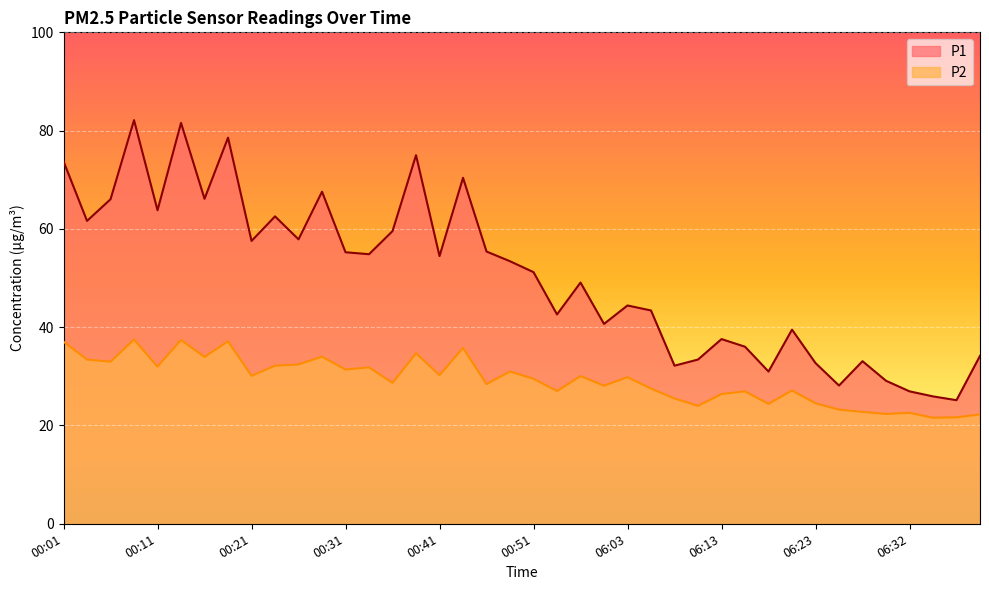

What is the sum of the P2 values at 00:18 and 06:06?

64.7